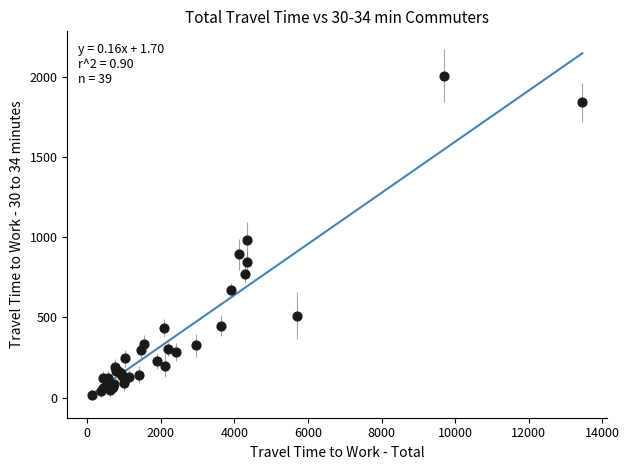

What Y value in the scatter plot is closest to 1010?

979